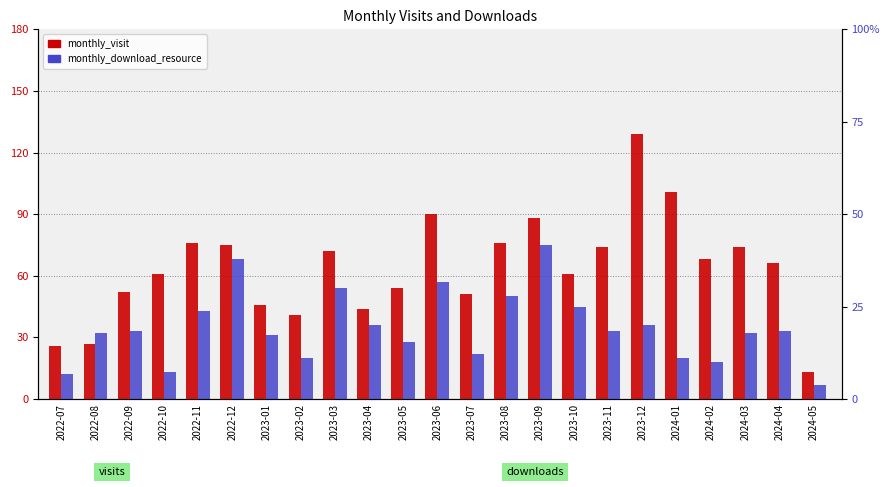

At 2022-09, list the series in order from largest to smallest.

monthly_visit, monthly_download_resource